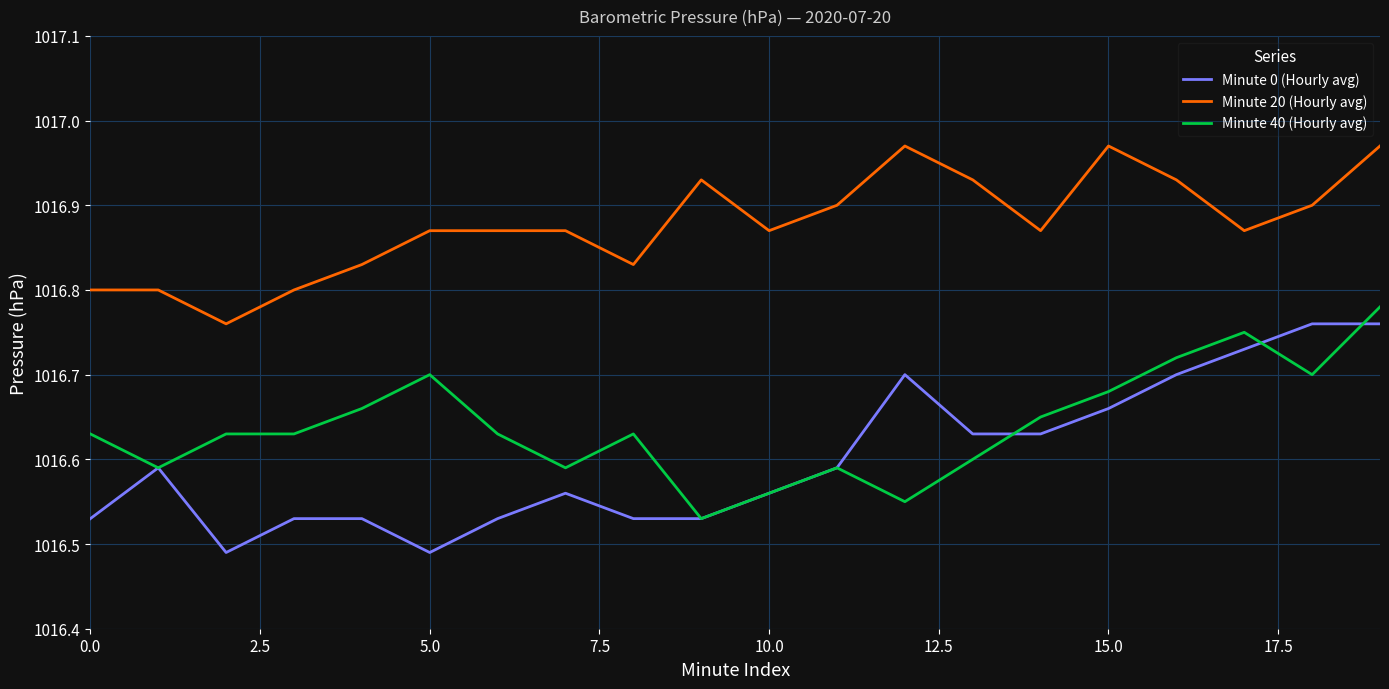

What is the sum of all Minute 0 (Hourly avg) values?

20332.0